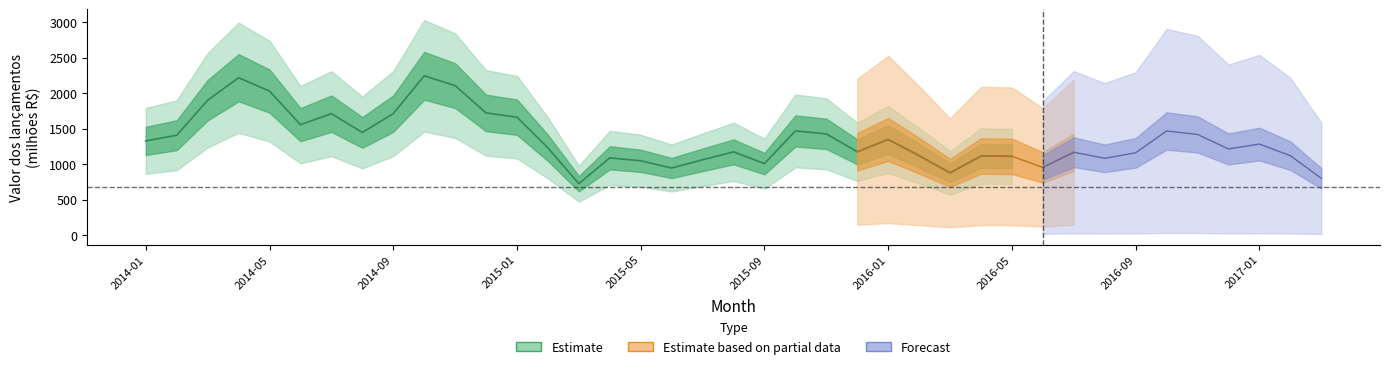

What is the change in value from 2015-02 to 2016-02?

-32.0